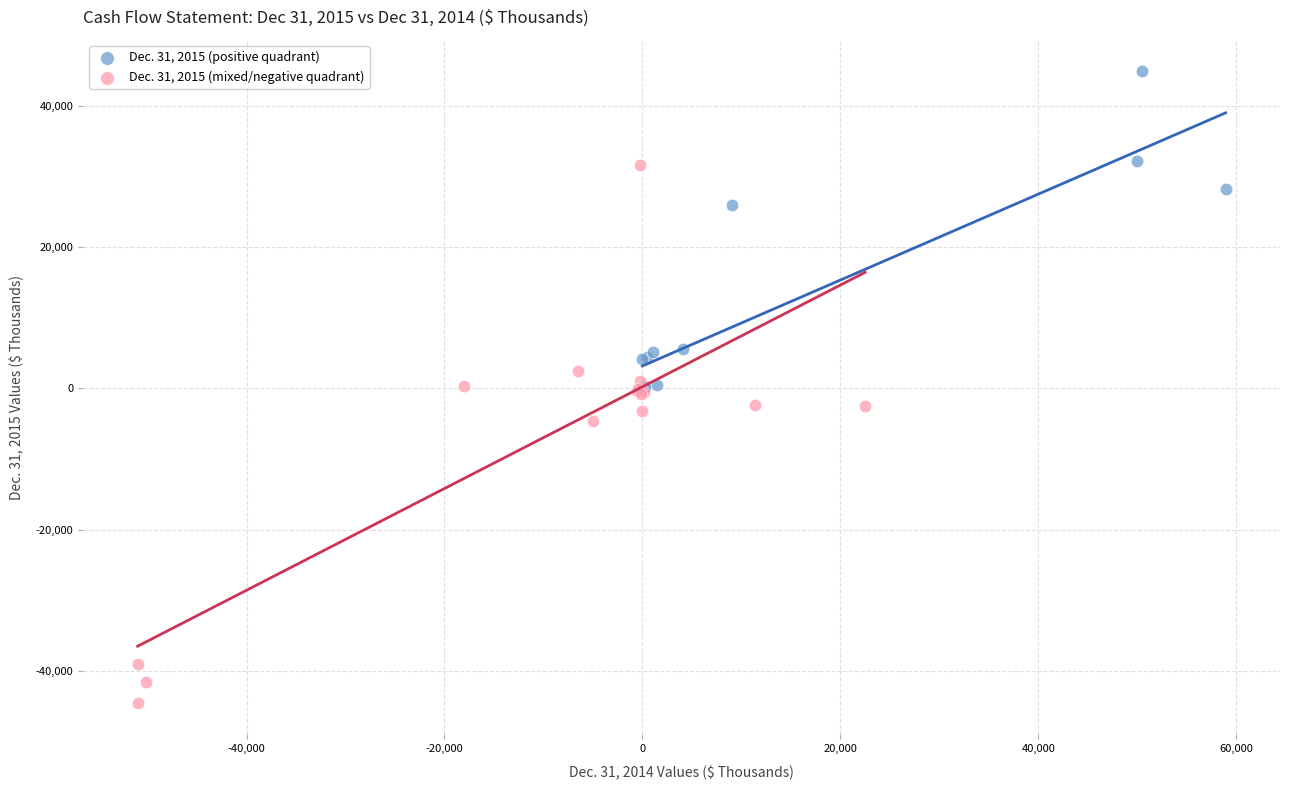

Which series reaches the minimum Y coordinate?

Dec. 31, 2015 (mixed/negative quadrant)